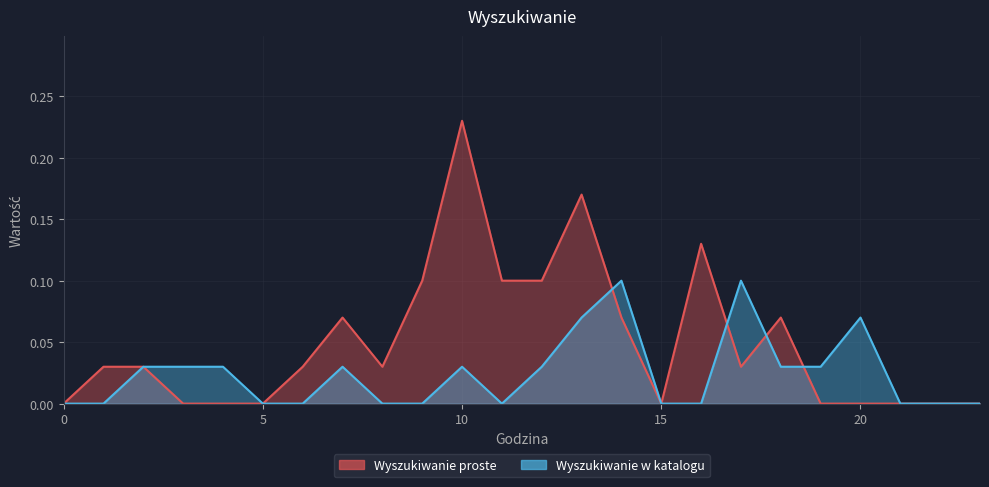

Between 1 and 10, which is larger?

10